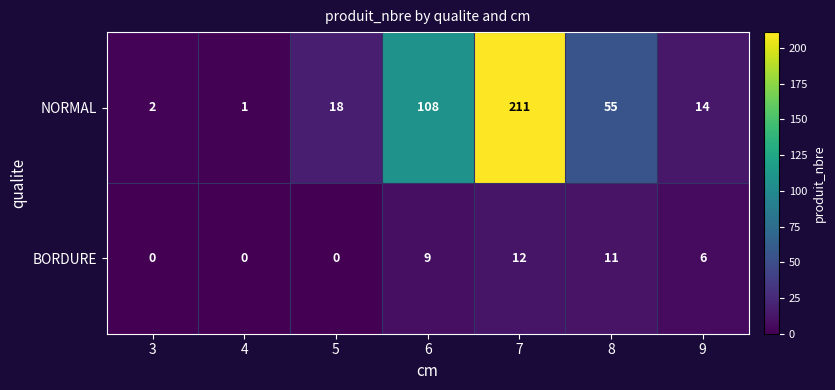

How many distinct data groups are displayed?

2